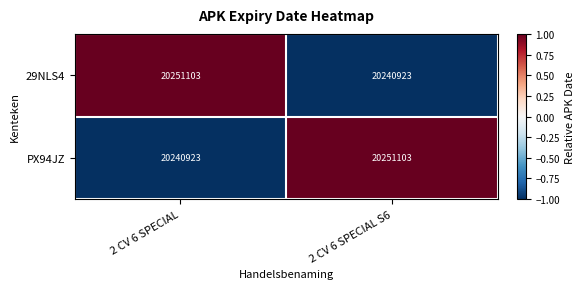

Is it true that 29NLS4 equals 34568360 at 2 CV 6 SPECIAL S6?

False